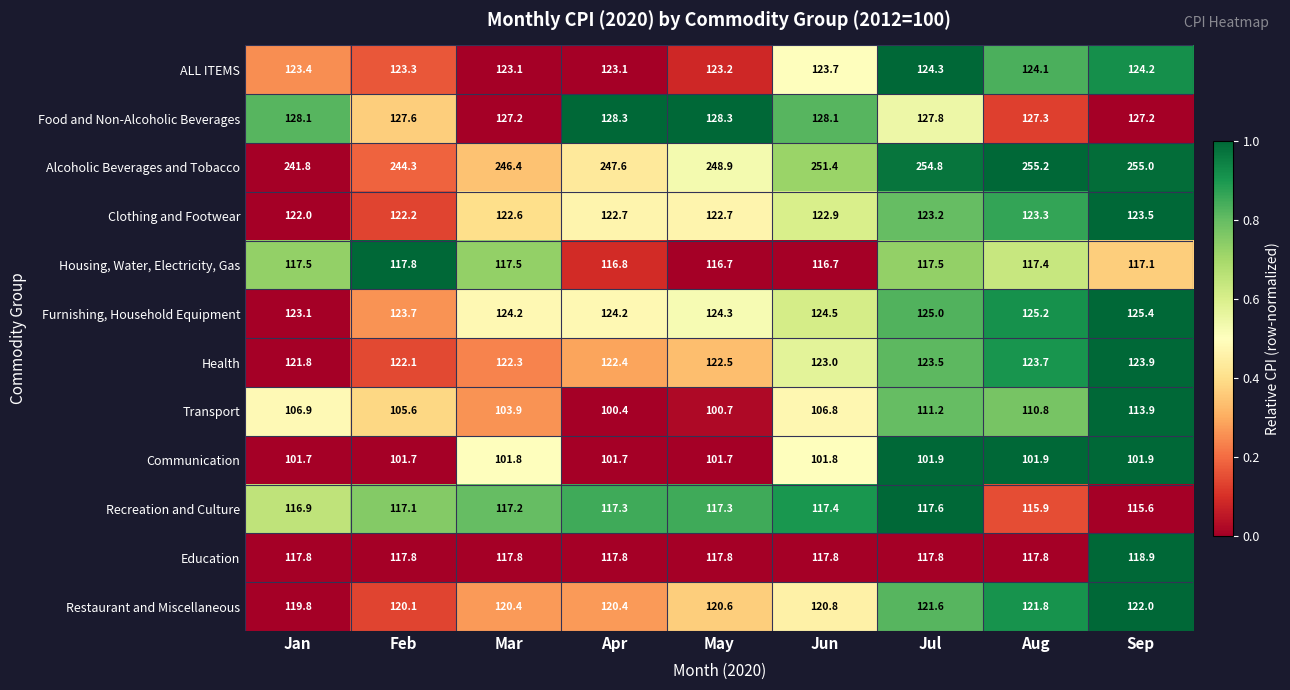

Which series has the largest range (max minus min)?

Transport